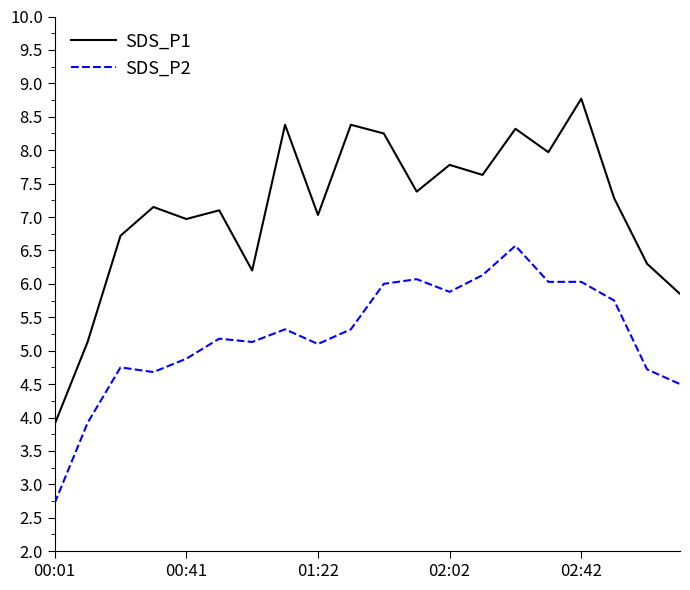

What is the difference between the maximum and minimum values in the SDS_P1 series?

4.9